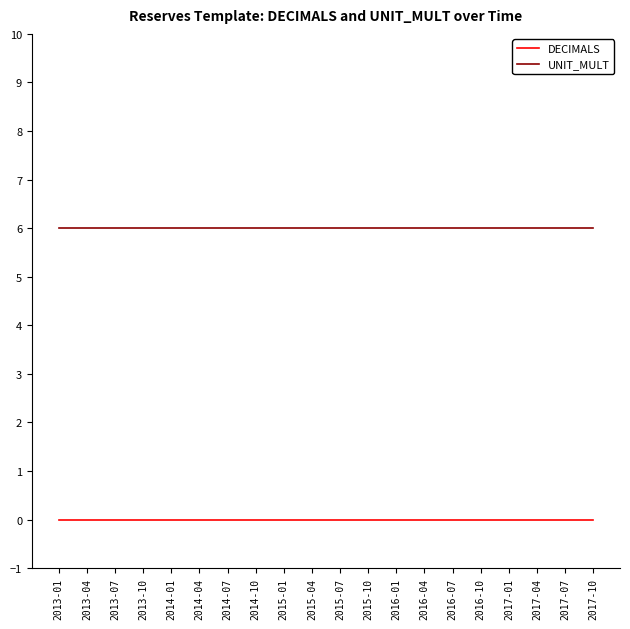

Which series has the largest total across all categories?

UNIT_MULT